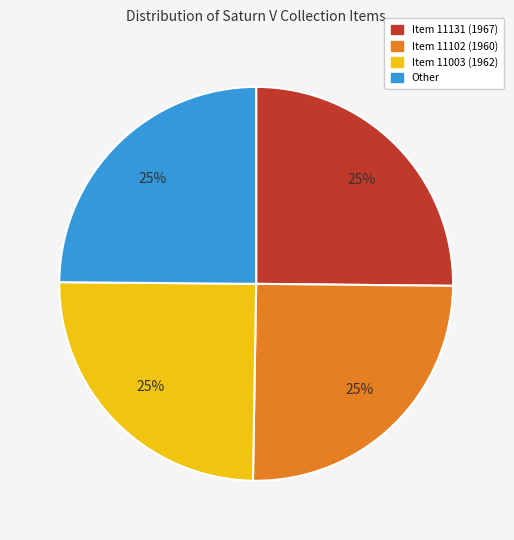

To the nearest percent, what is the combined percentage of Item 11003 (1962) and Item 11102 (1960)?

50%